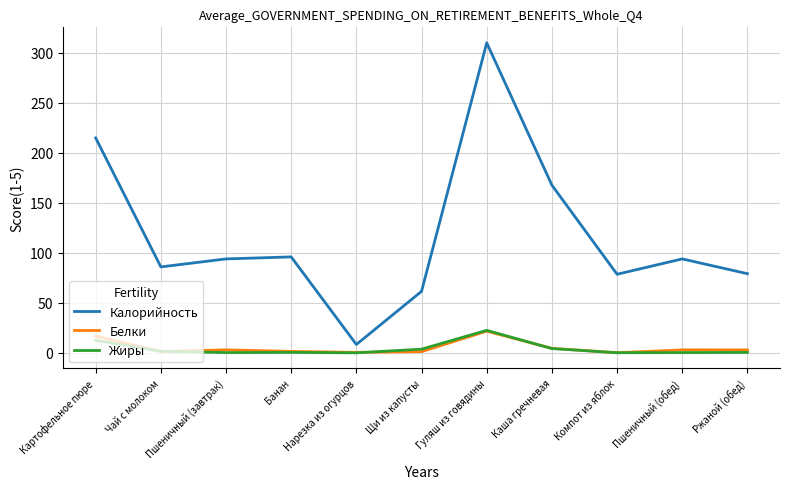

Which series has the largest range (max minus min)?

Калорийность